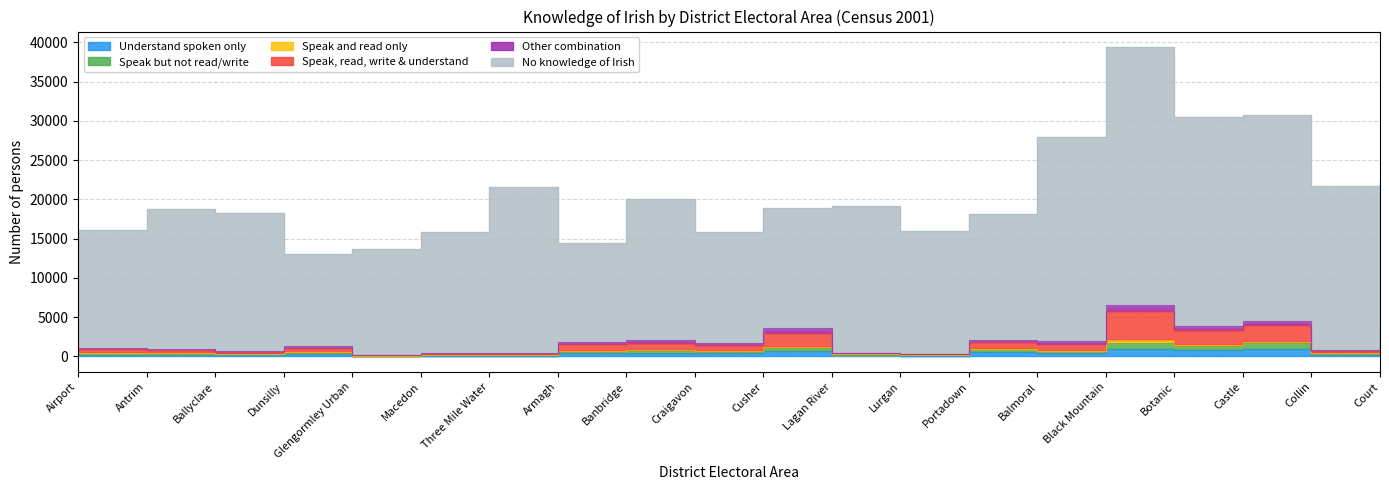

What is the label of the 10th point from the left?

Craigavon